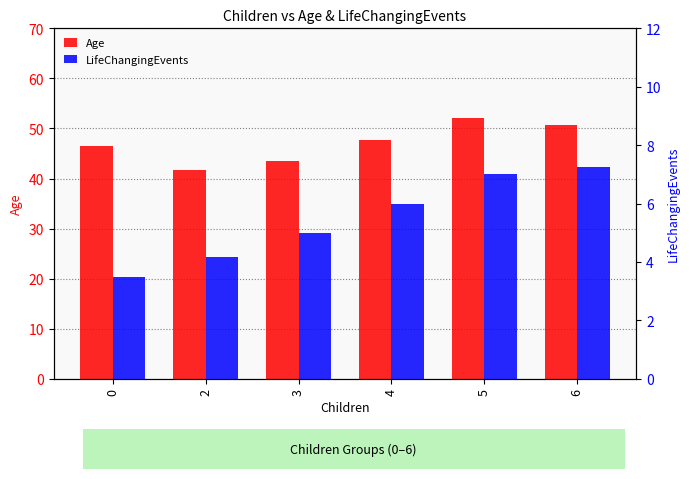

What is the value of the LifeChangingEvents bar at the 3rd from the left?

5.0